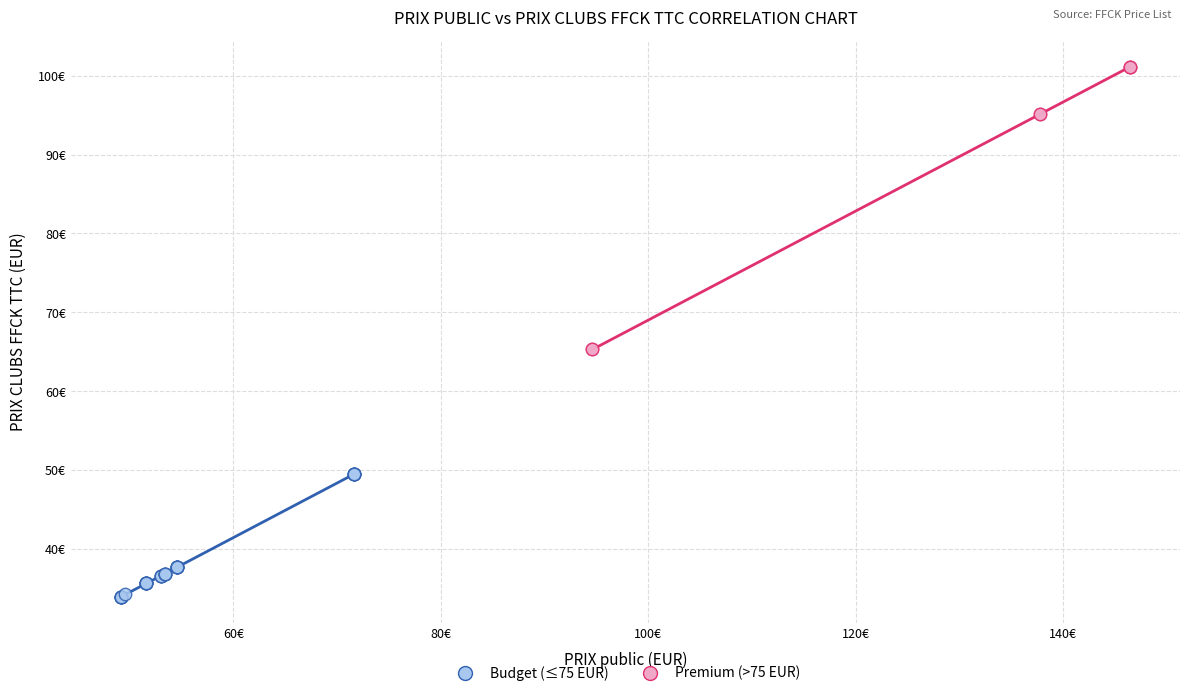

Which series reaches the maximum Y coordinate?

Premium (>75 EUR)